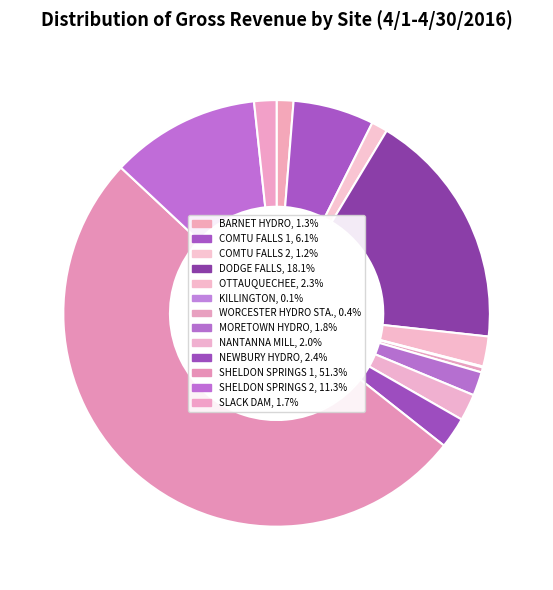

What percentage is NOT represented by SLACK DAM?

98.3%